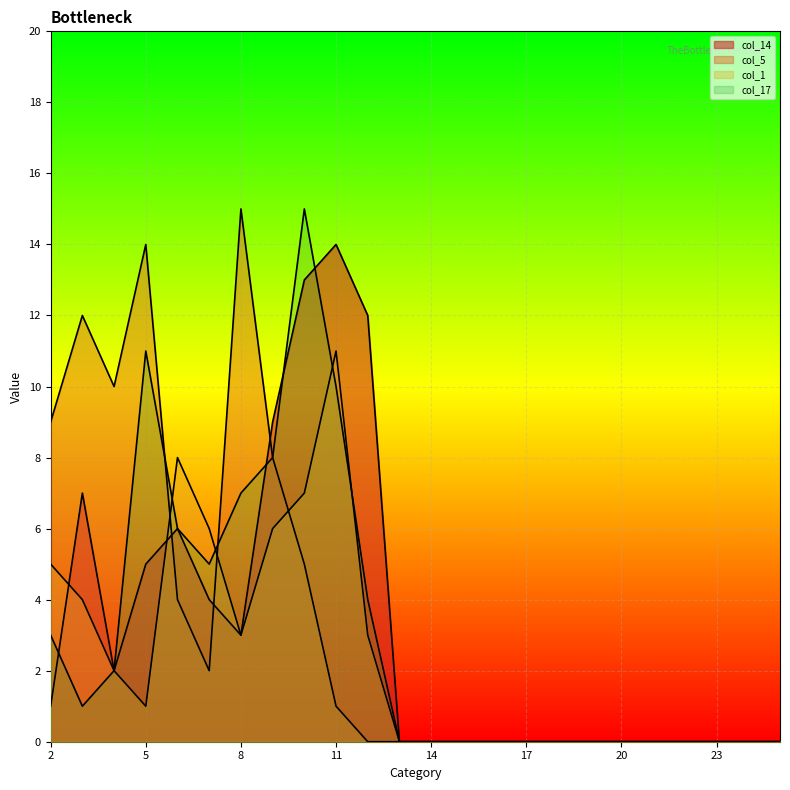

Rank the series by their maximum value, from highest to lowest.

col_5, col_17, col_14, col_1